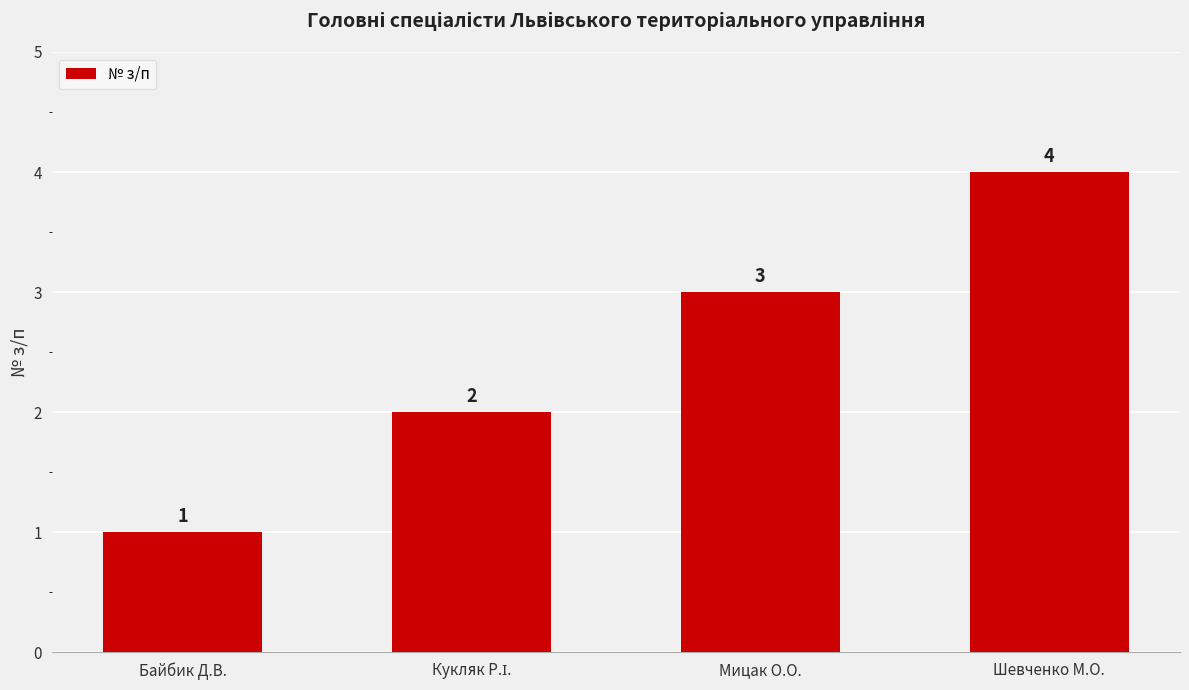

True or false: the data shows 1 at Байбик Д.В..

True